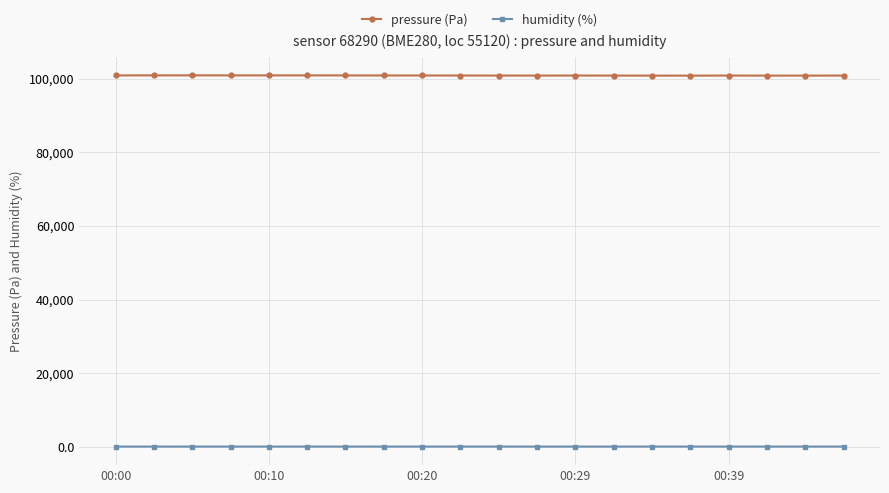

What is the greatest value displayed?

100891.6